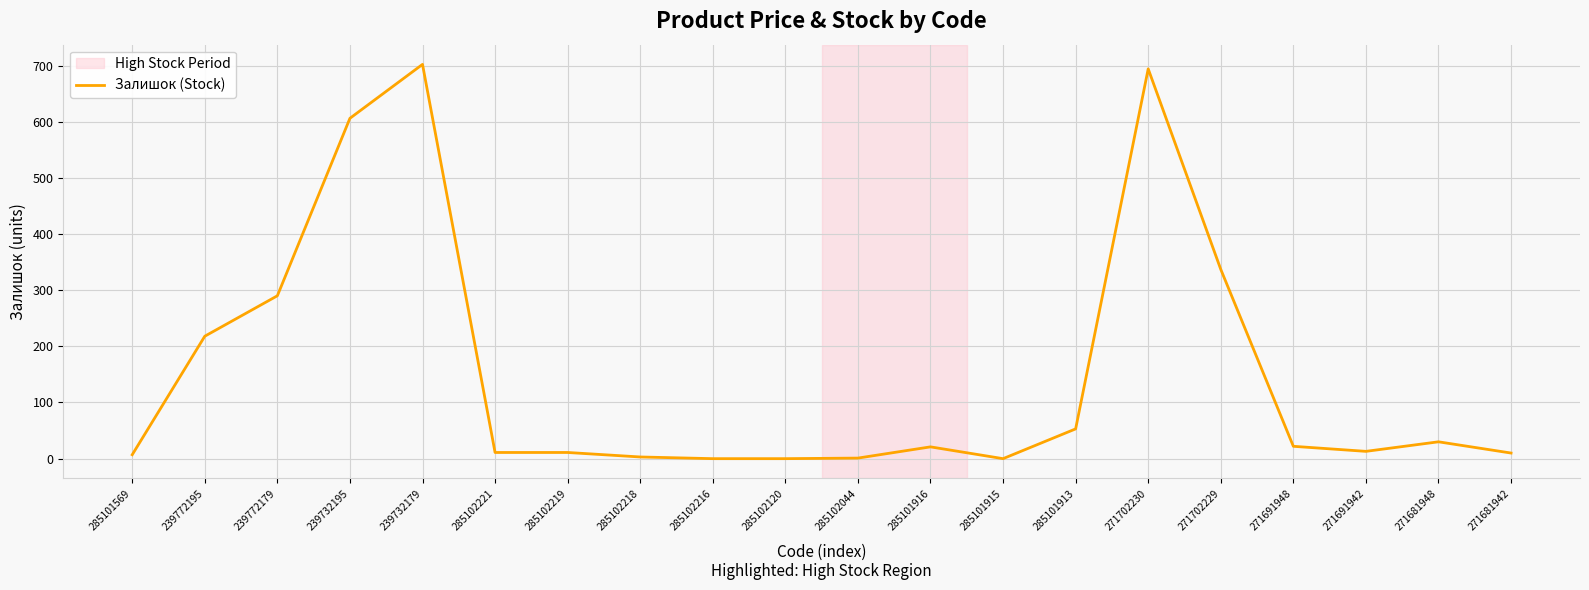

What position from the left is 239772195?

2